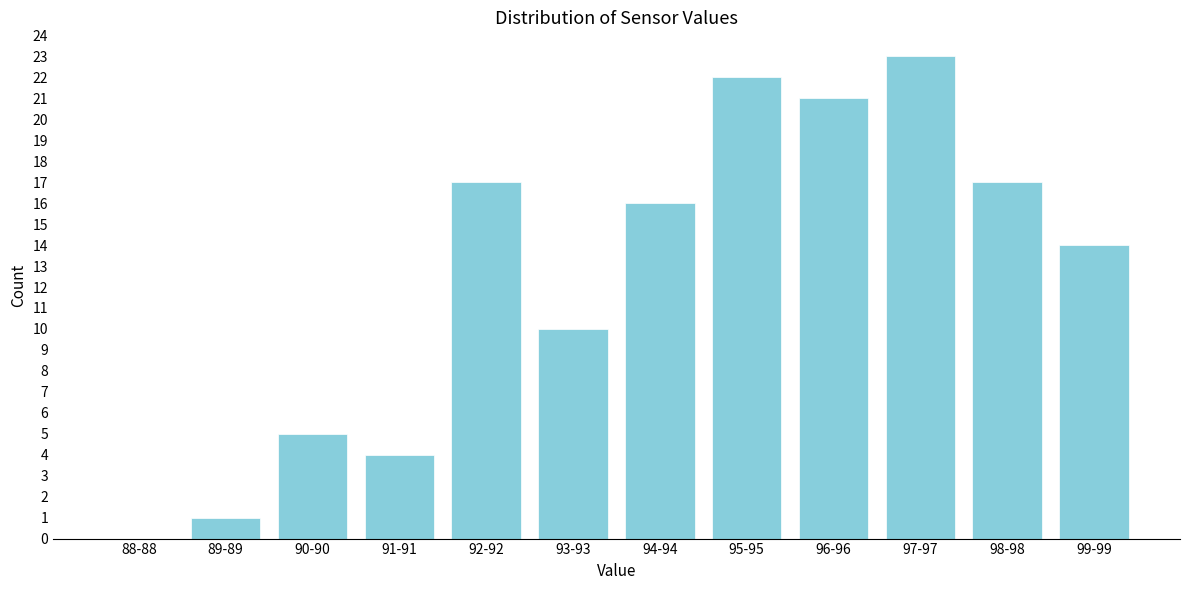

Reading left to right, transcribe all the data shown in this chart.

88-88=0	89-89=1	90-90=5	91-91=4	92-92=17	93-93=10	94-94=16	95-95=22	96-96=21	97-97=23	98-98=17	99-99=14